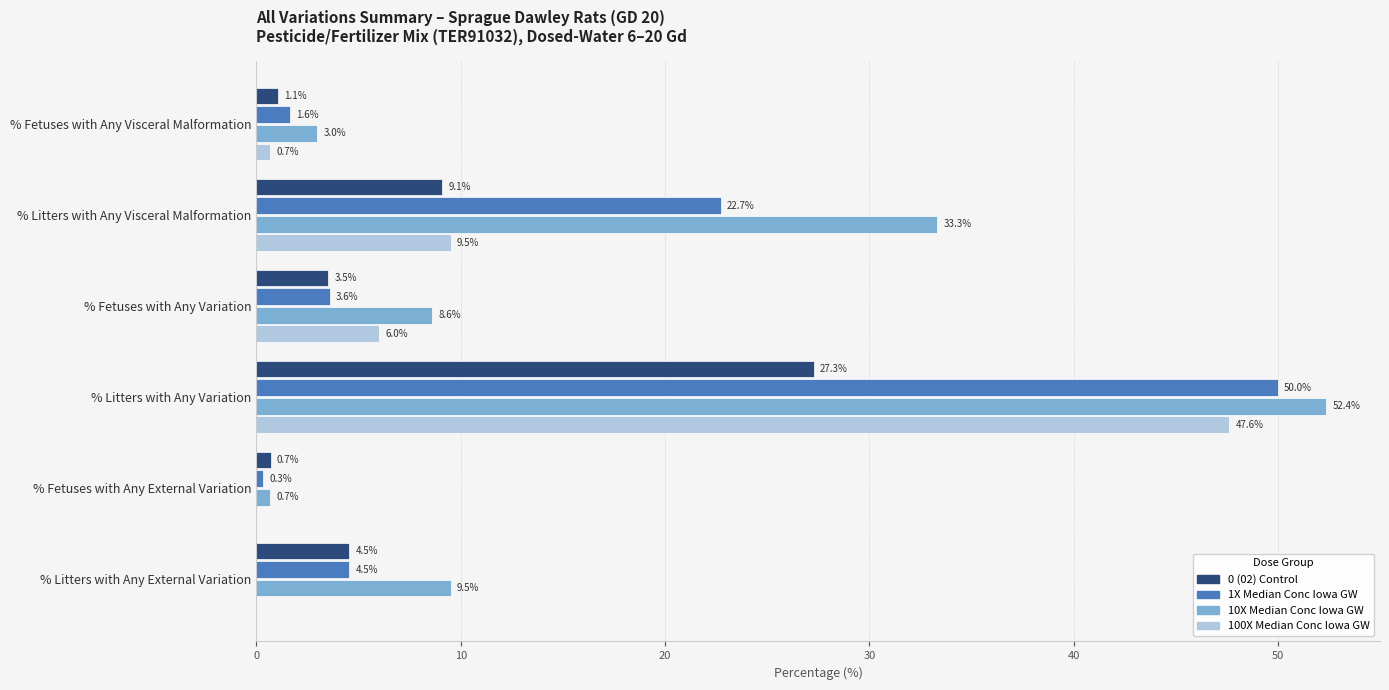

True or false: 100X Median Conc Iowa GW has a value of 0.7 at % Fetuses with Any Visceral Malformation.

True